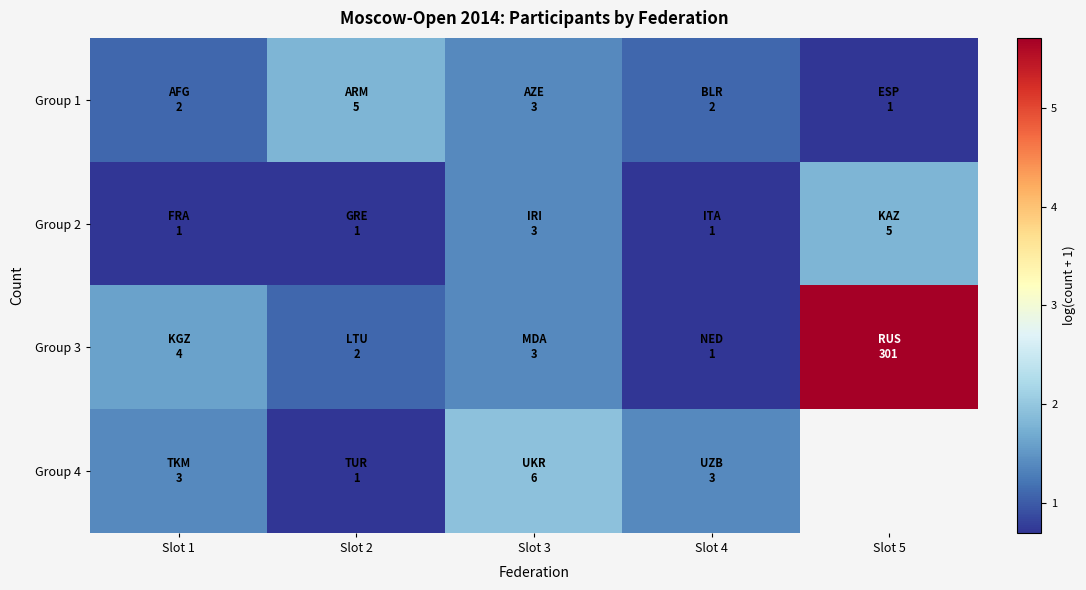

How many values in the Group 1 series exceed 1?

4